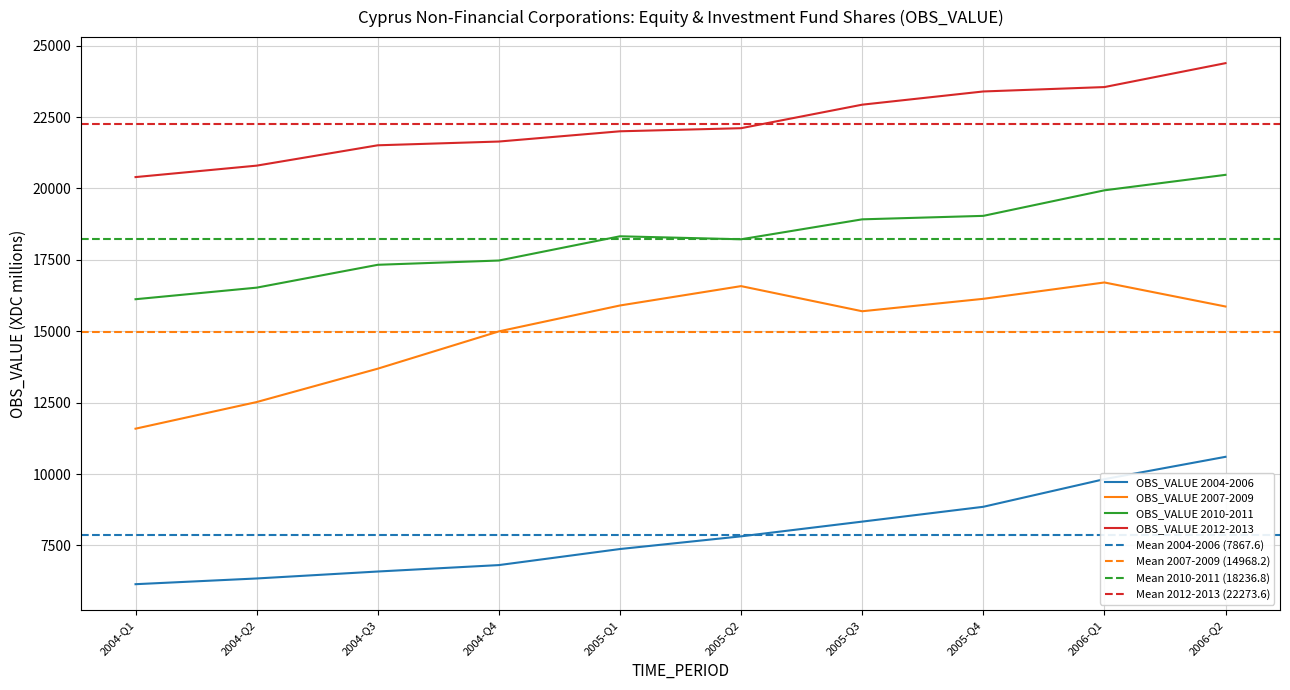

The value at 2010-Q4 is 19040.5. True or false?

True